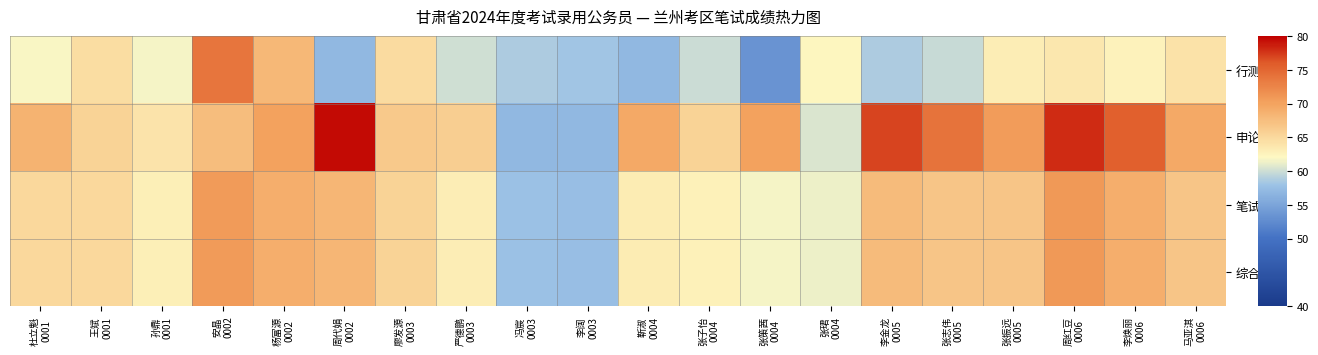

Between 张珺 0004 and 张振远 0005, which series saw the biggest shift?

申论成绩